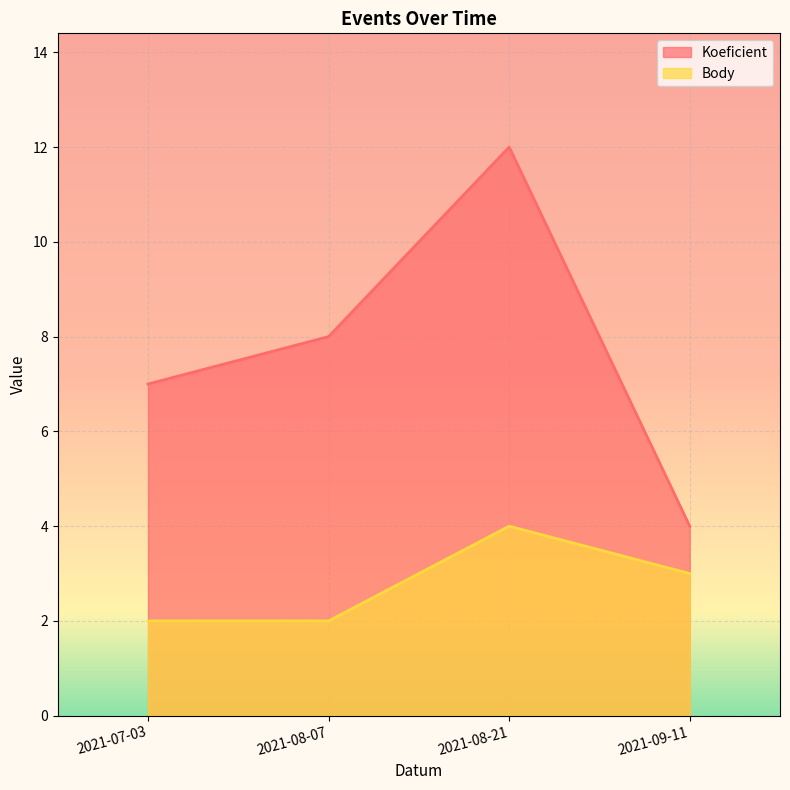

What is the sum of all Koeficient values?

31